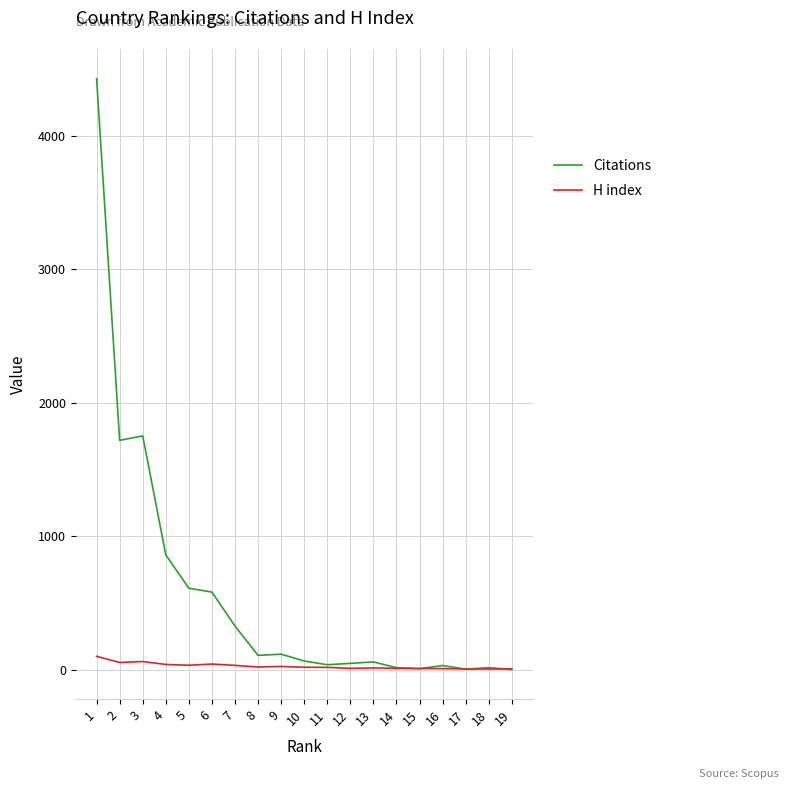

At which label does H index first exceed 17?

1